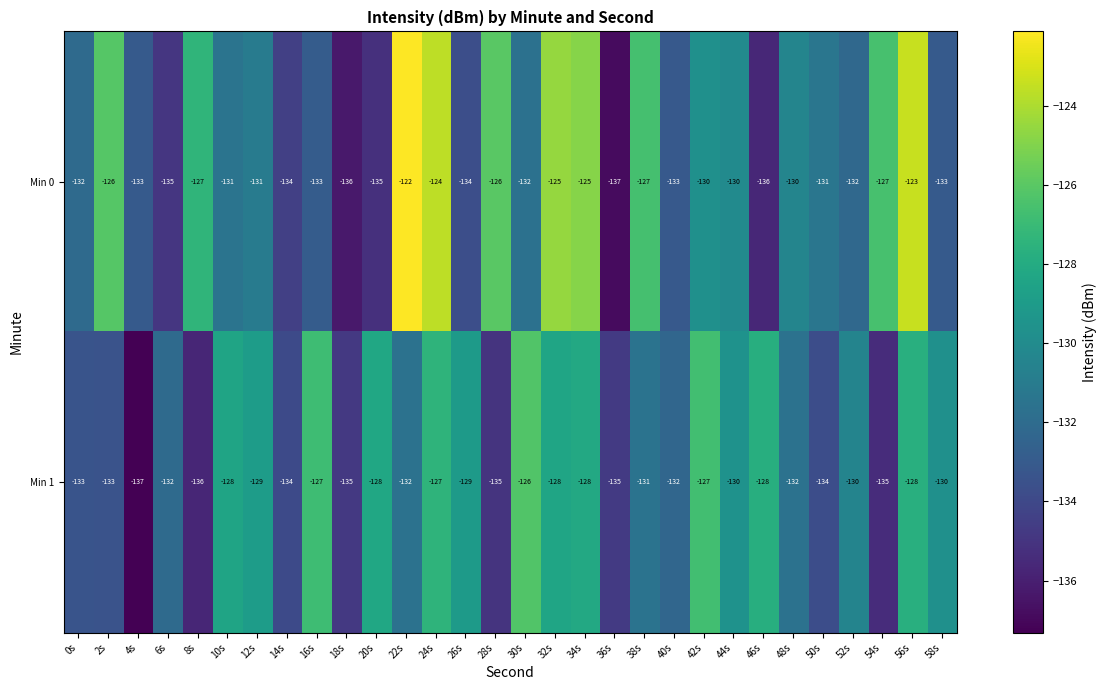

Which series has the largest total across all categories?

Min 0